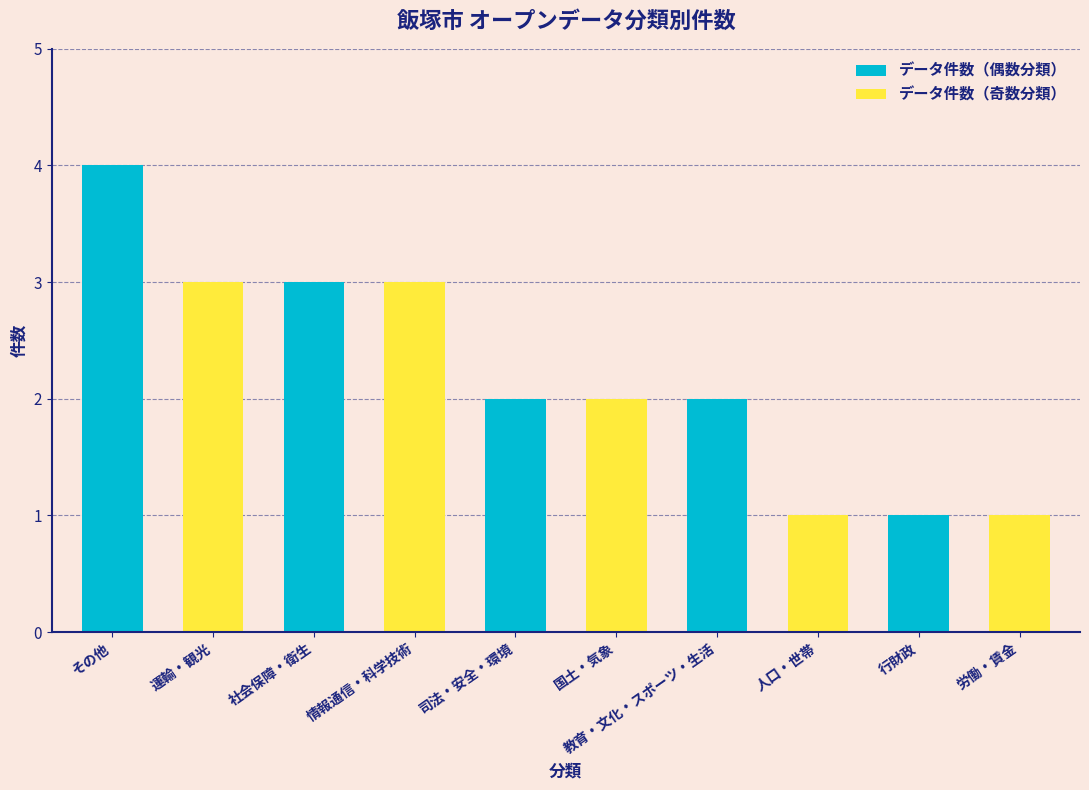

Reading left to right, extract all data points from this chart.

その他=4	運輸・観光=3	社会保障・衛生=3	情報通信・科学技術=3	司法・安全・環境=2	国土・気象=2	教育・文化・スポーツ・生活=2	人口・世帯=1	行財政=1	労働・賃金=1